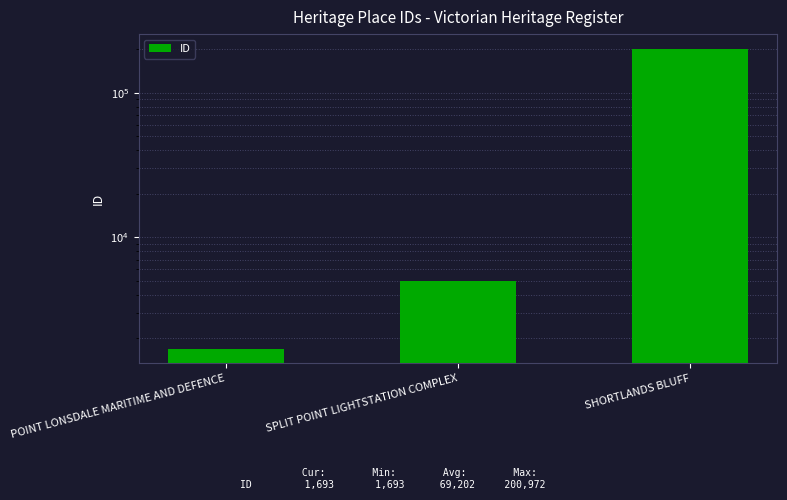

Are the bars horizontal?

No